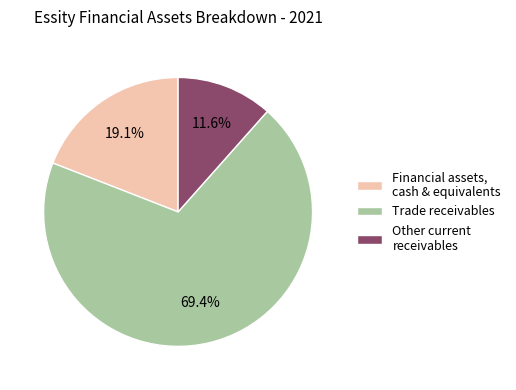

Rank the categories by value from highest to lowest.

Trade receivables, Financial assets, cash & equivalents, Other current receivables